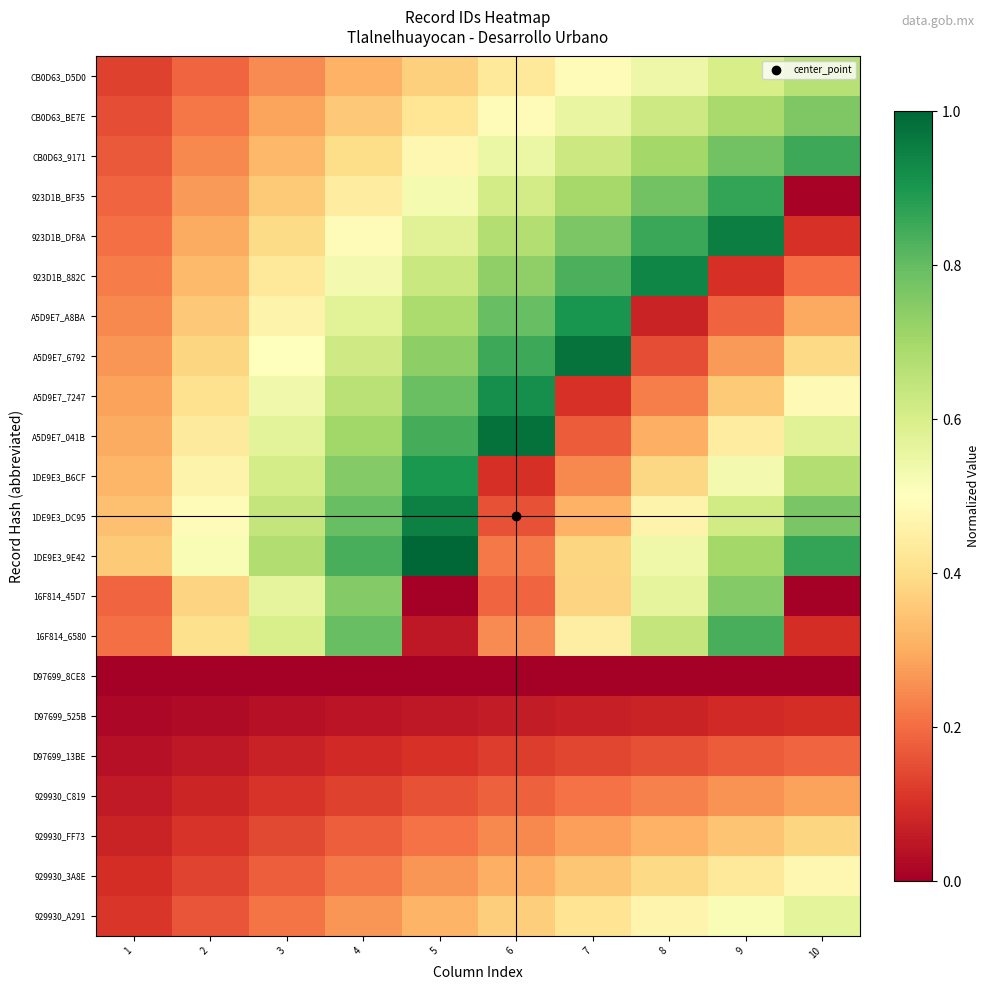

List the series in order of their peak value, highest first.

1DE9E3_9E42, A5D9E7_041B, A5D9E7_6792, 923D1B_DF8A, 1DE9E3_DC95, 923D1B_882C, A5D9E7_7247, A5D9E7_A8BA, 1DE9E3_B6CF, 923D1B_BF35, CB0D63_9171, 16F814_6580, CB0D63_BE7E, 16F814_45D7, CB0D63_D5D0, 929930_A291, 929930_3A8E, 929930_FF73, 929930_C819, D97699_13BE, D97699_525B, D97699_8CE8